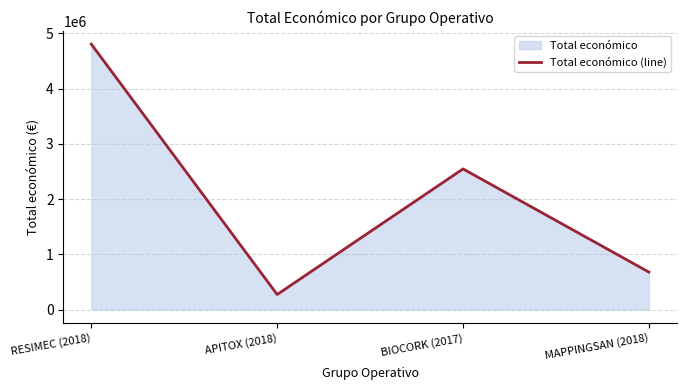

What is the average value?

2075296